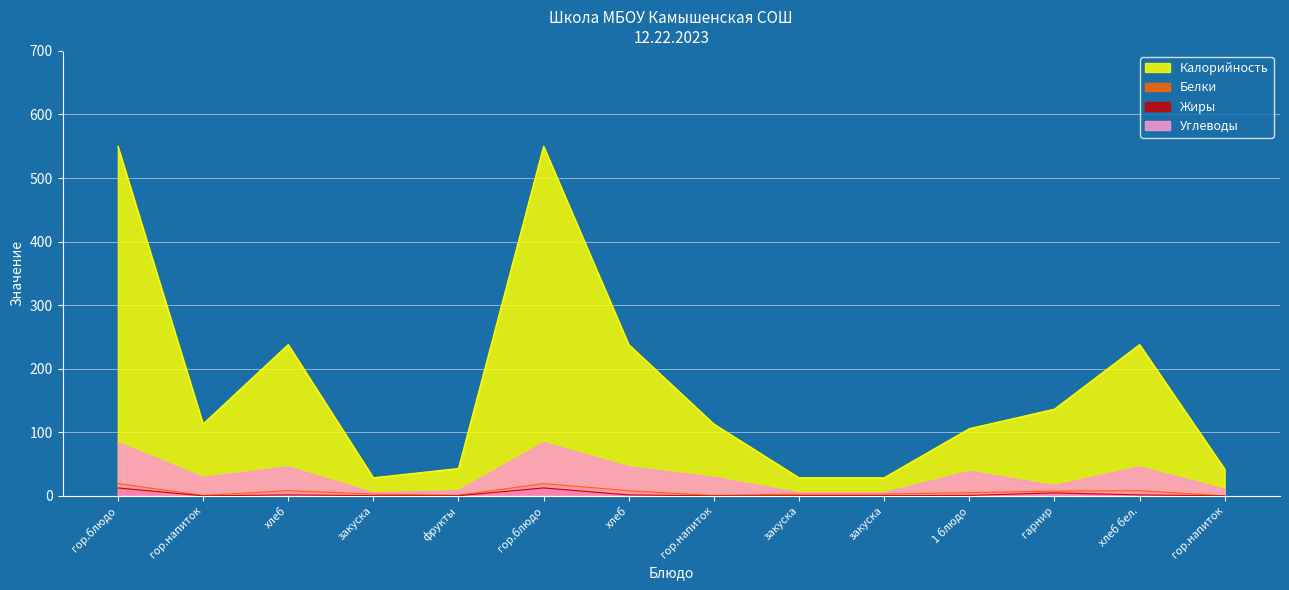

What is the total value across all series at закуска?

36.3